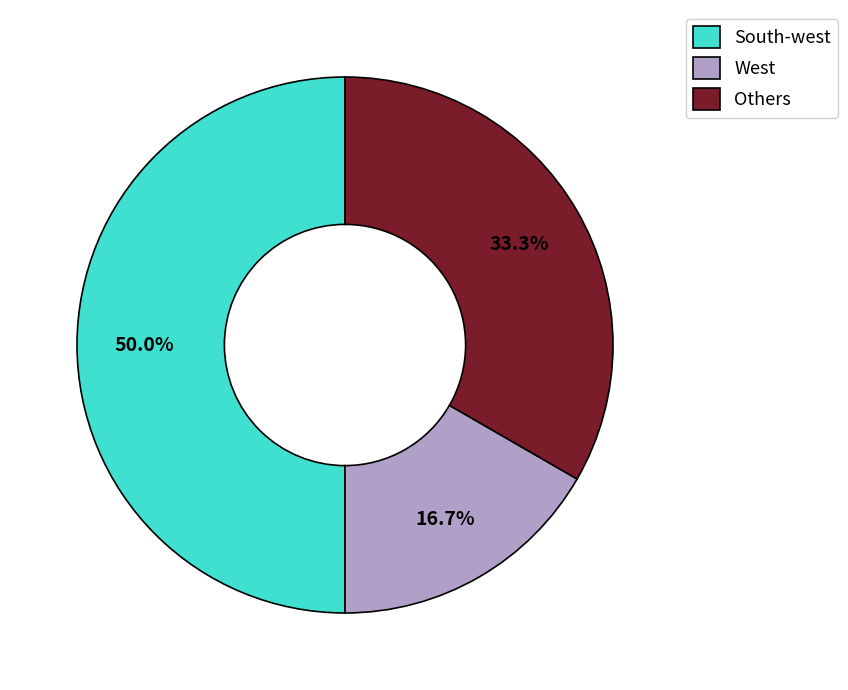

Between West and South-west, which is larger?

South-west